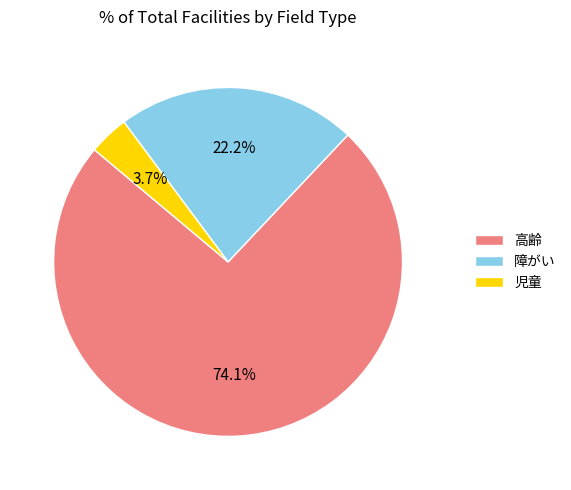

To the nearest percent, what percentage of the pie is 障がい?

22%